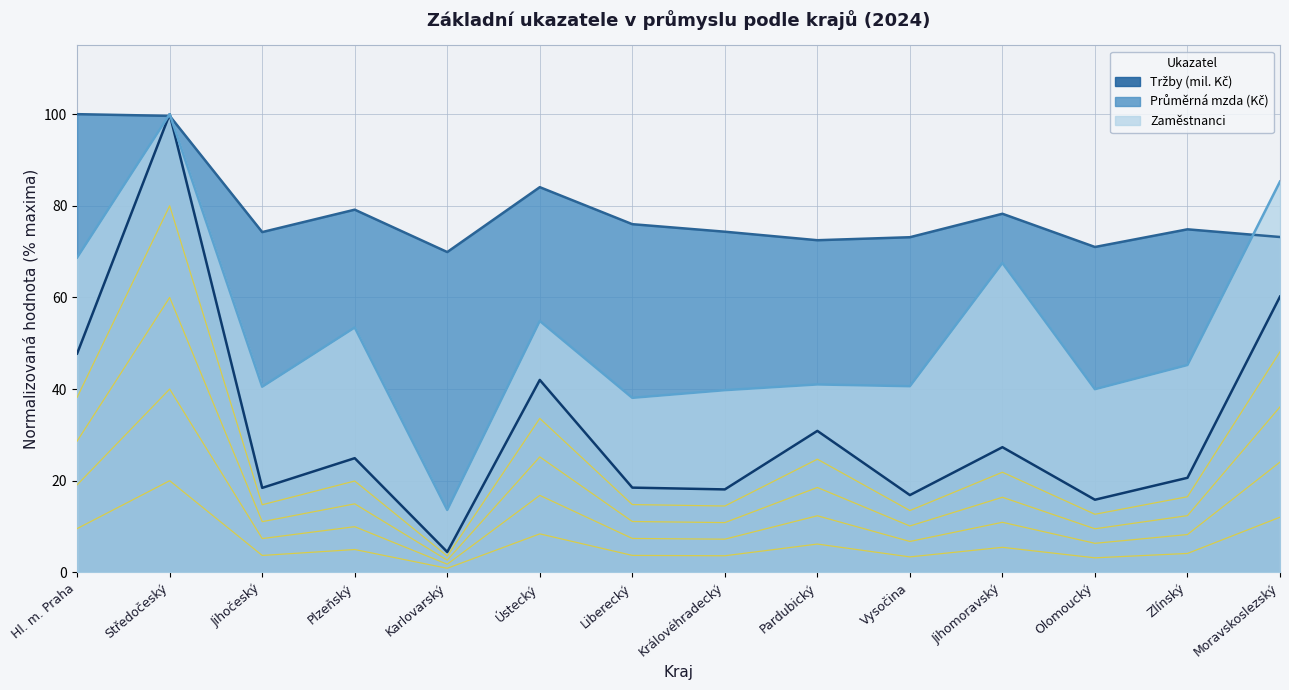

What is the difference between the Tržby (mil. Kč) values at Hl. m. Praha and Královéhradecký?

29.7